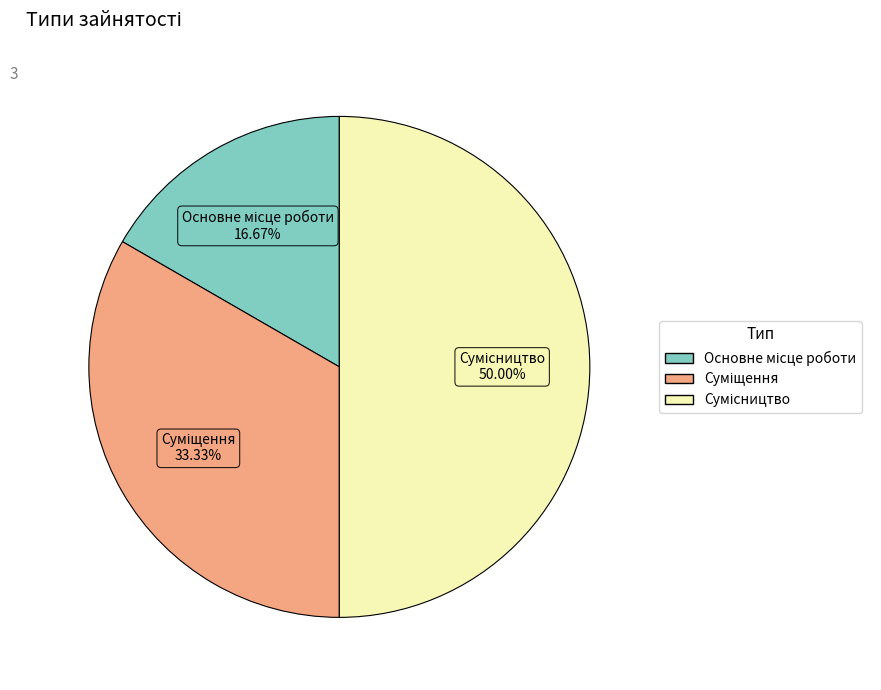

What is the largest slice in the pie chart?

Сумісництво